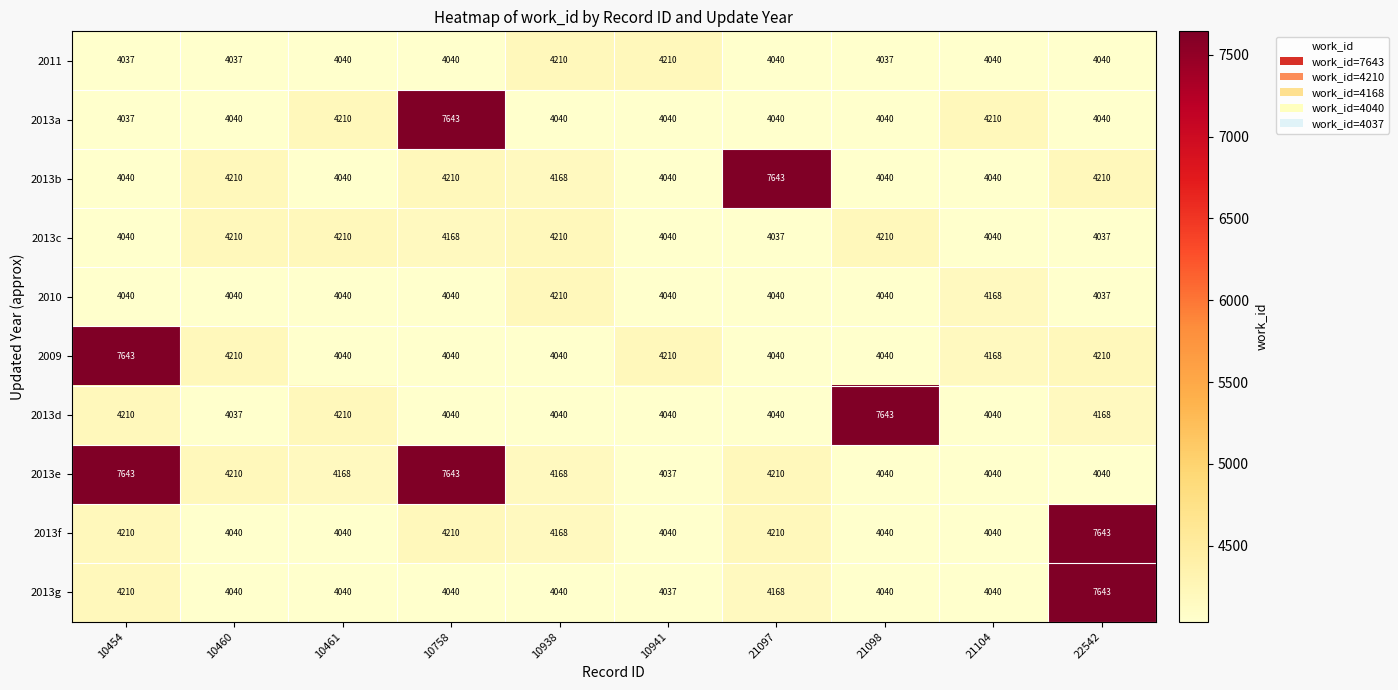

What is the spread (max minus min) of values at 10938?

170